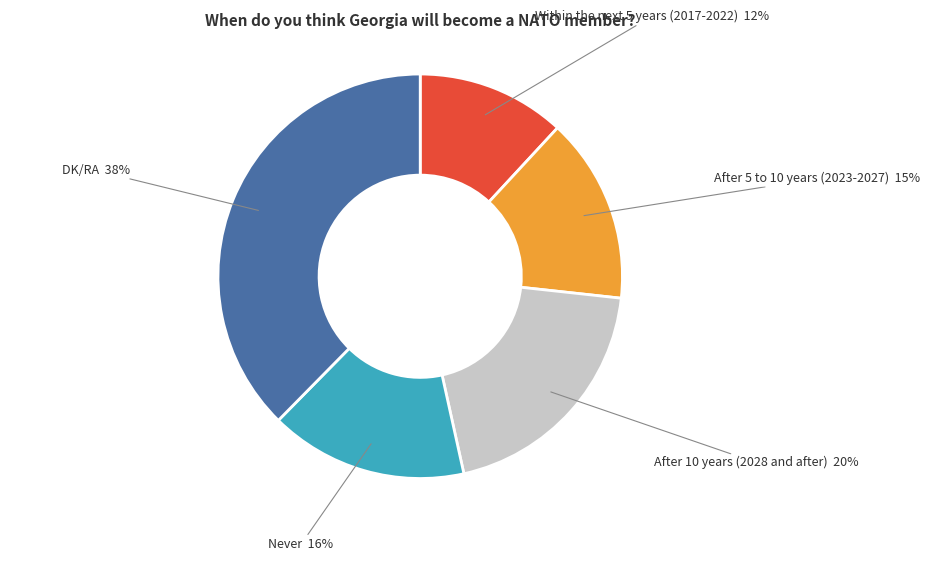

How many slices are in this pie chart?

5